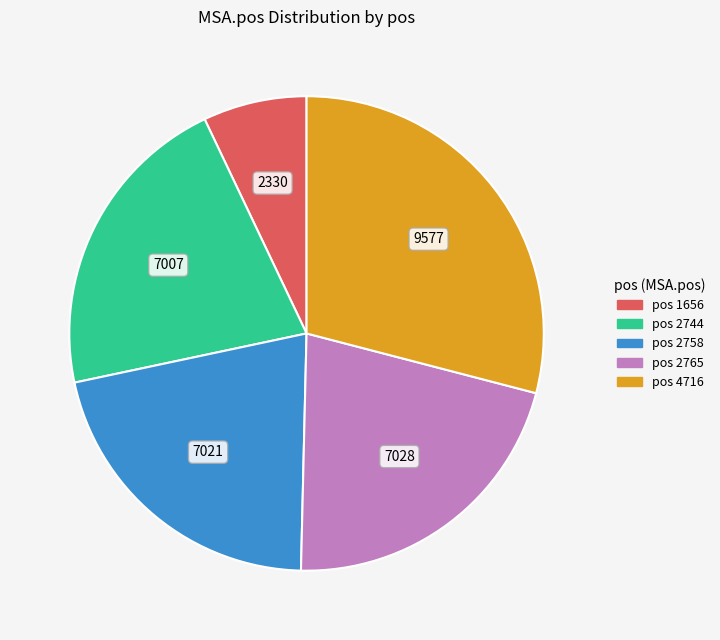

Is there a majority slice in this chart?

No